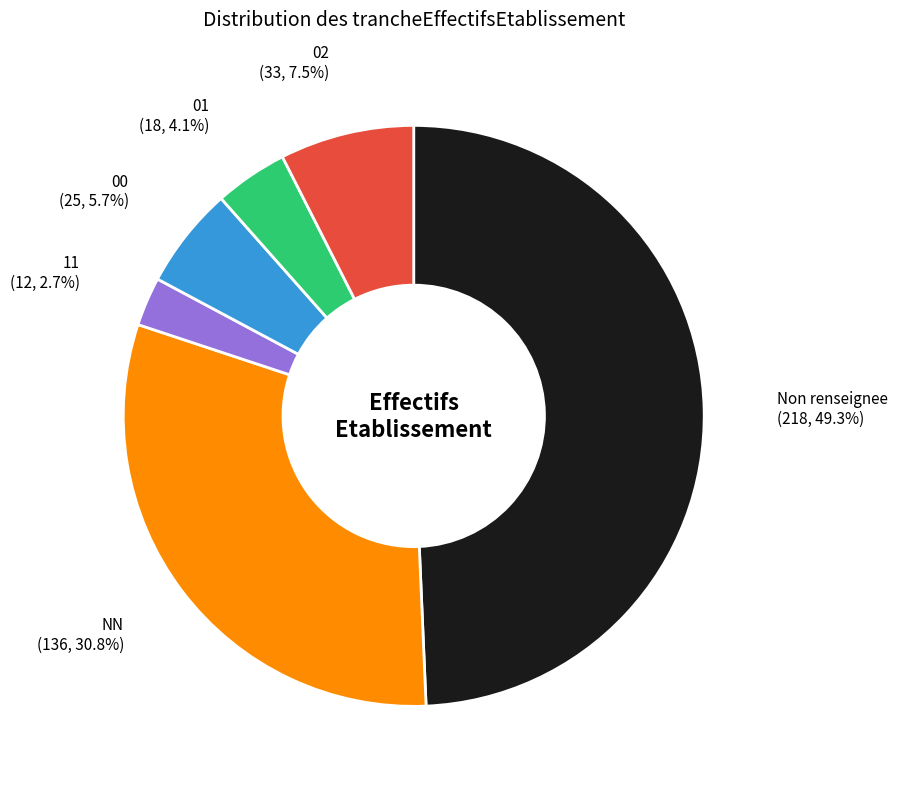

Is there a majority slice in this chart?

No